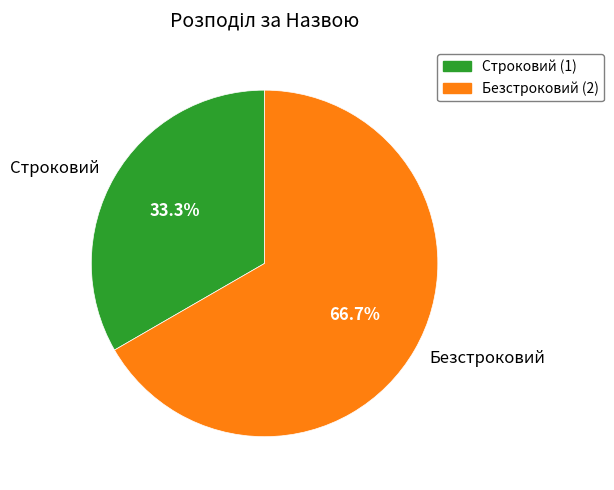

The Безстроковий slice represents 76% of the pie. True or false?

False